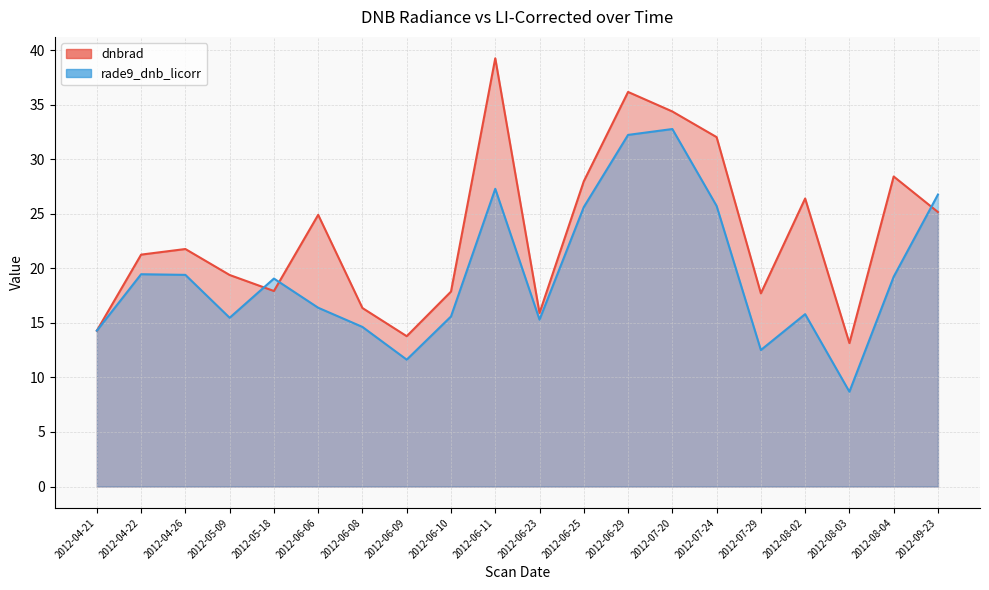

The value of dnbrad at 2012-08-04 is 19.3. True or false?

False